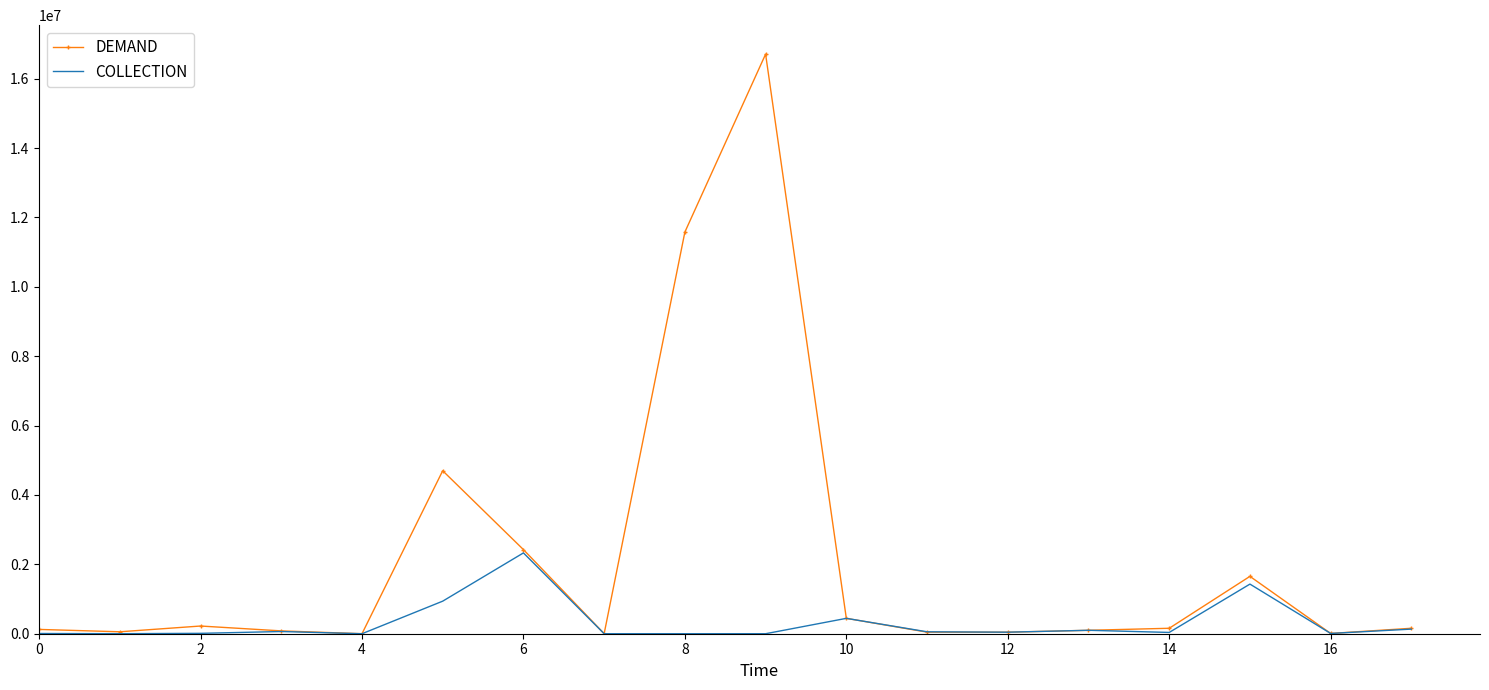

Which series has the largest total across all categories?

DEMAND